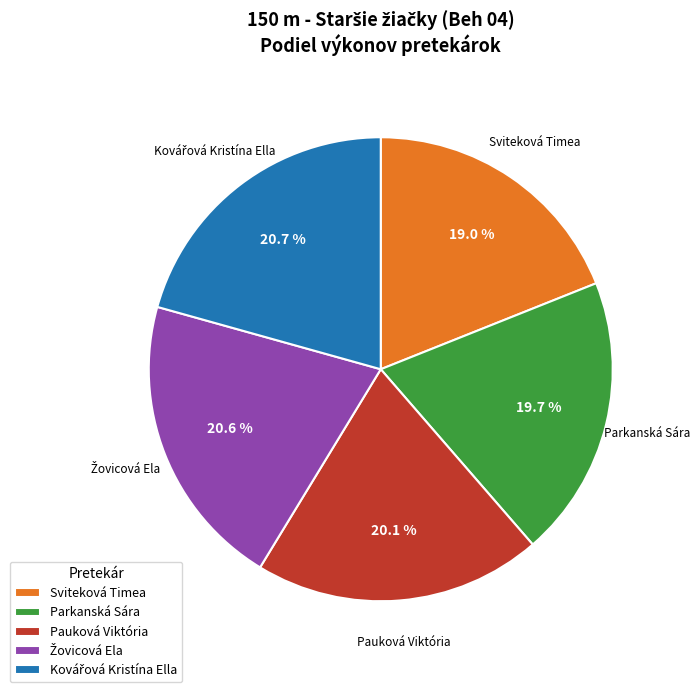

To the nearest percent, what portion does Sviteková Timea represent?

19%